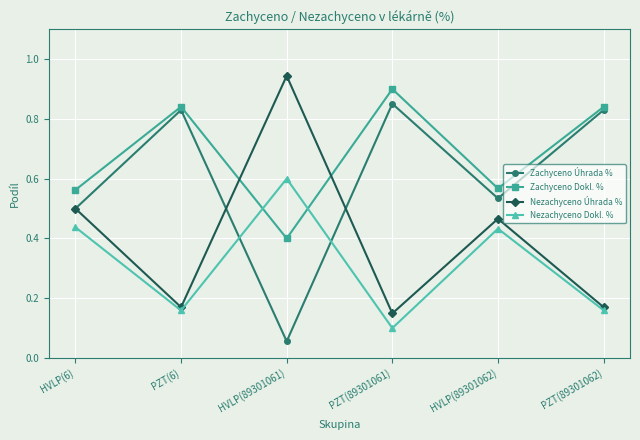

Between which two adjacent categories do Nezachyceno Dokl. % and Zachyceno Dokl. % first intersect?

PZT(6) and HVLP(89301061)